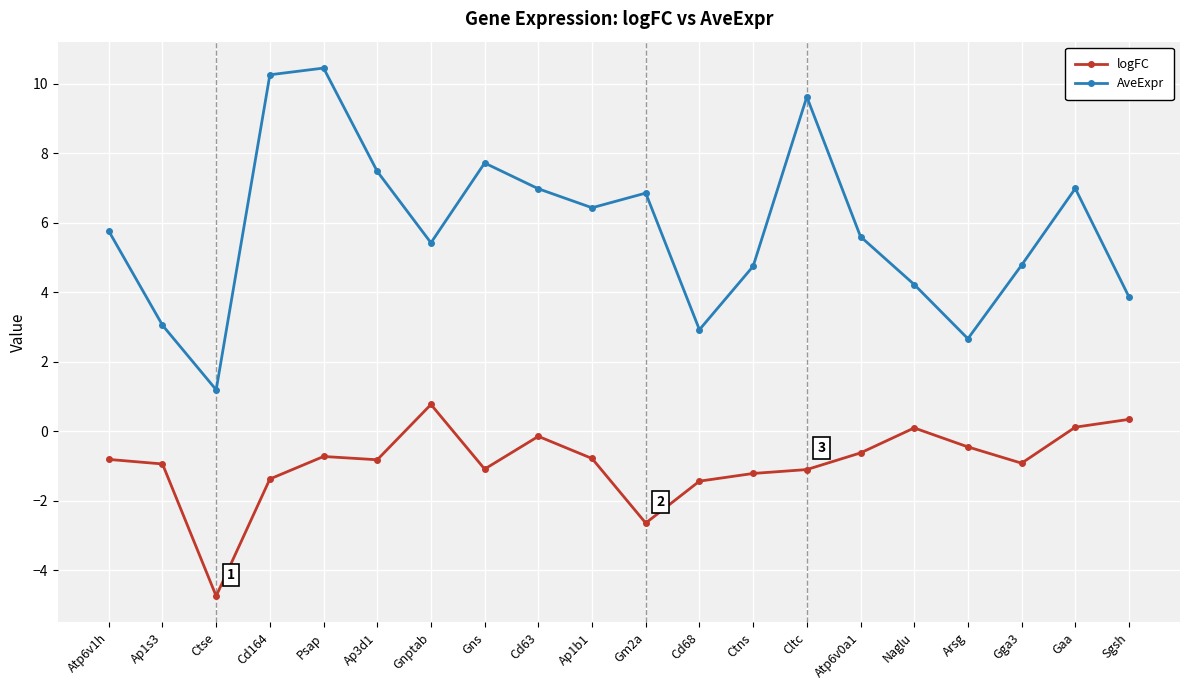

Where is the first local minimum for AveExpr?

Ctse